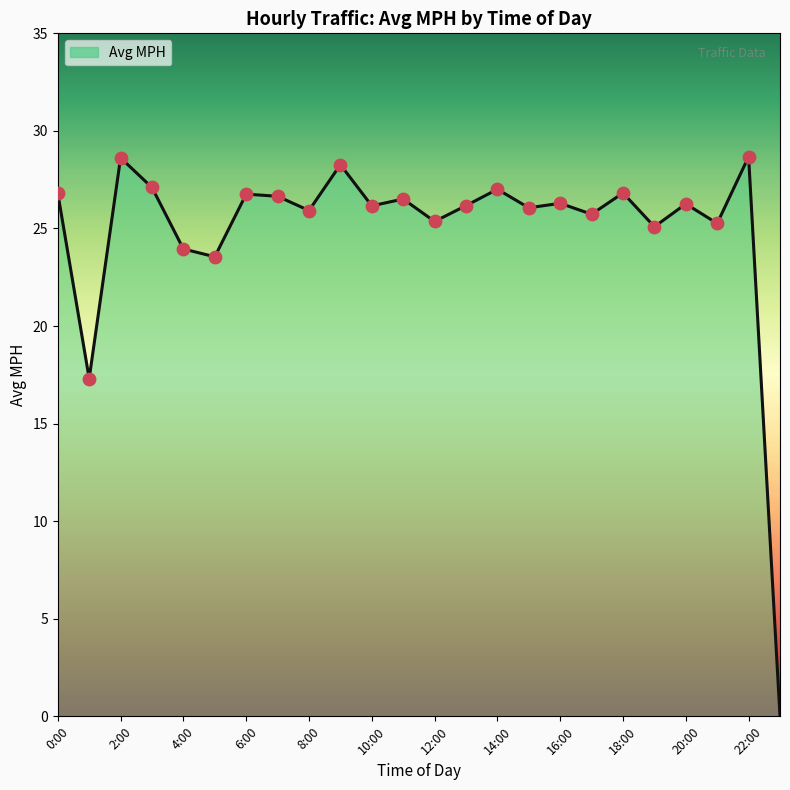

What is the difference between the maximum and minimum values?

28.7